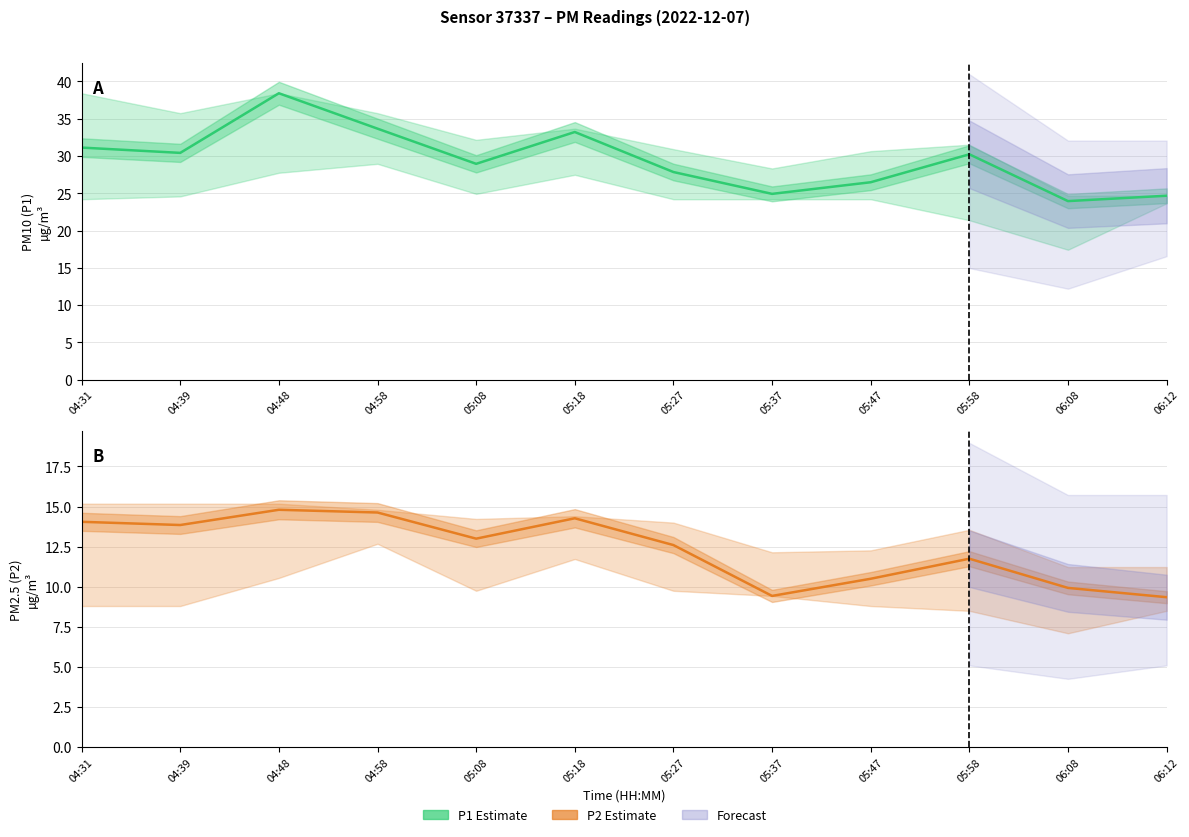

What position from the right is 04:31?

12